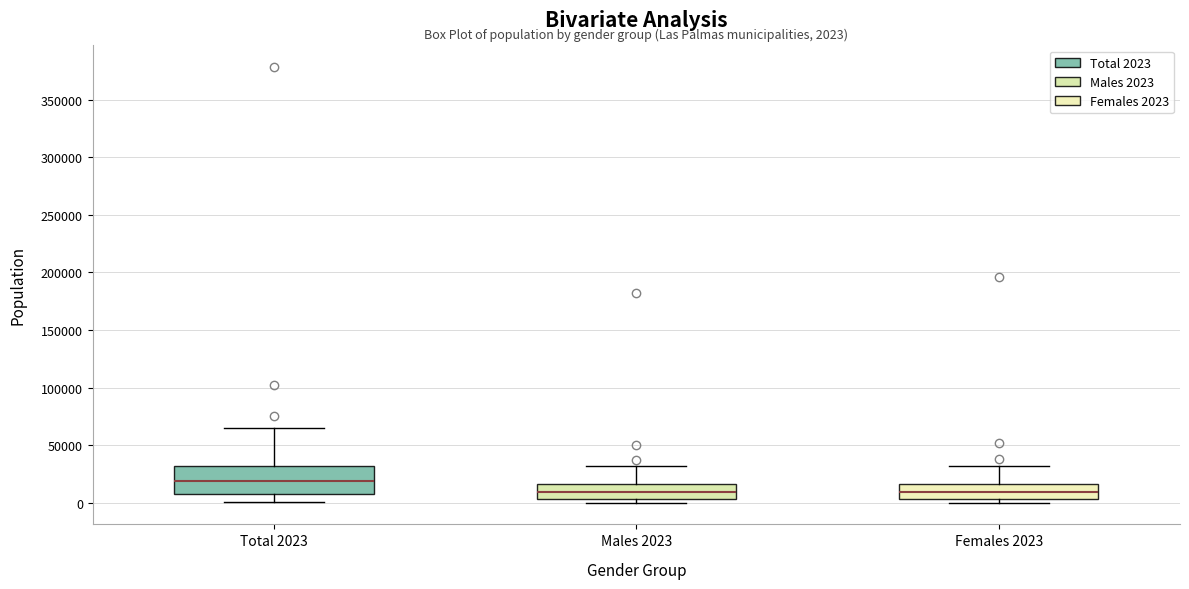

Comparing the boxes themselves (not the whiskers), which one is the tallest?

Total 2023